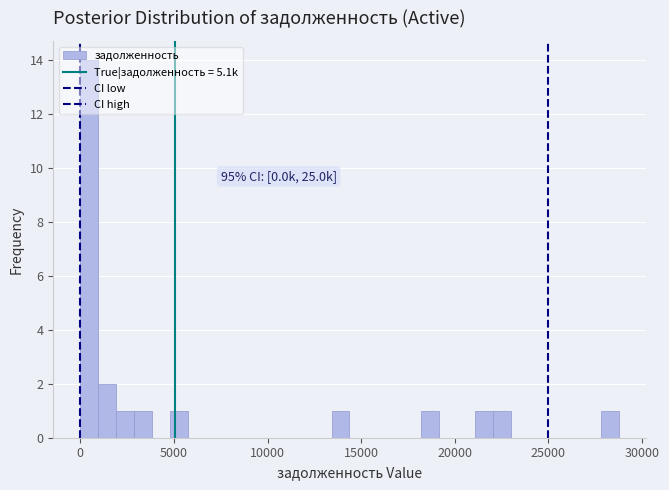

Around what value on the x-axis is the tallest bar? Give the approximate position of its centre, as read against the axis.

500